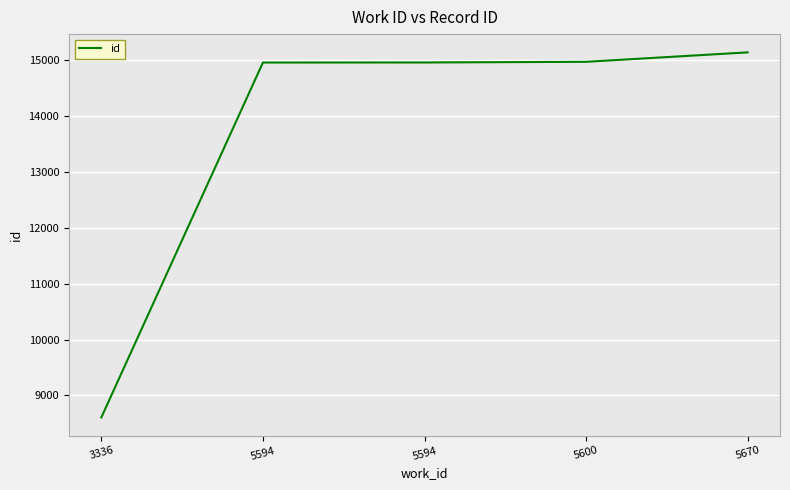

Rank the categories by value from lowest to highest.

3336, 5594, 5594, 5600, 5670